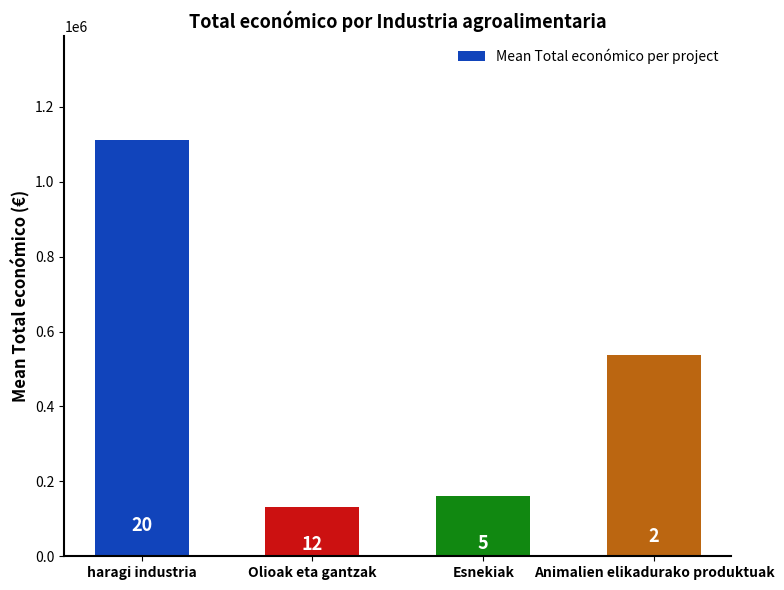

List the labels in order of value, largest first.

haragi industria, Animalien elikadurako produktuak, Esnekiak, Olioak eta gantzak